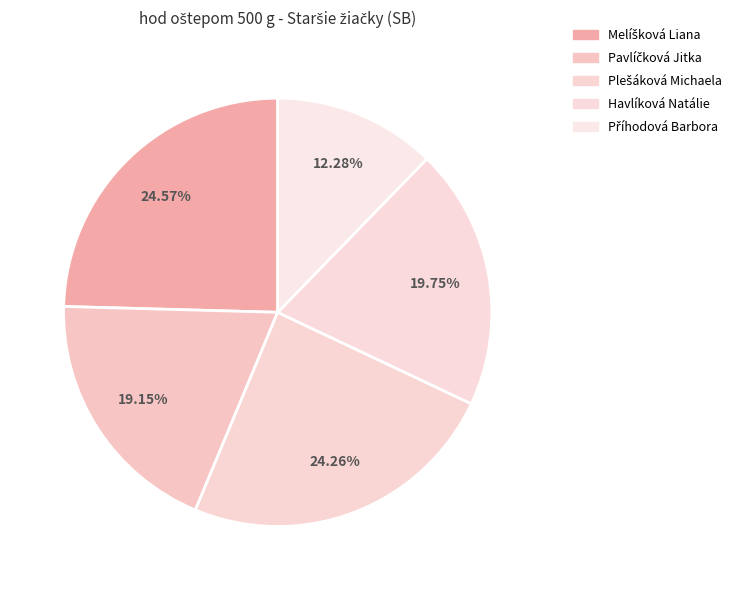

How many slices are in this pie chart?

5